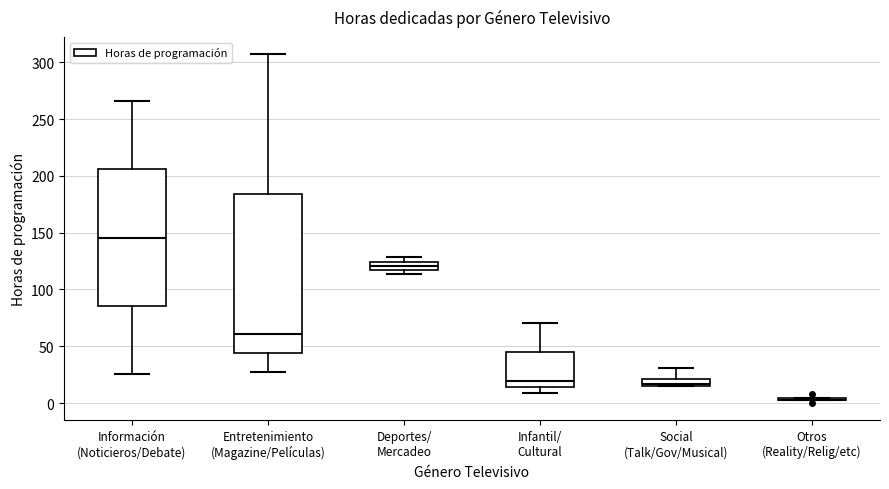

Comparing the boxes themselves (not the whiskers), which one is the tallest?

Entretenimiento (Magazine/Películas)